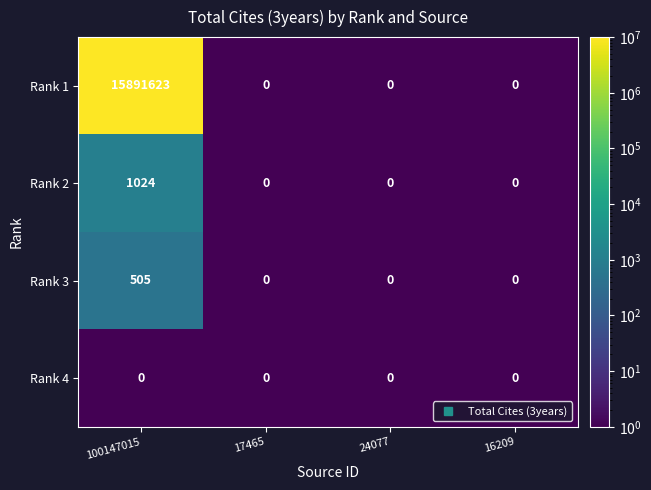

Is it true that Rank 2 equals 0 at 17465?

True